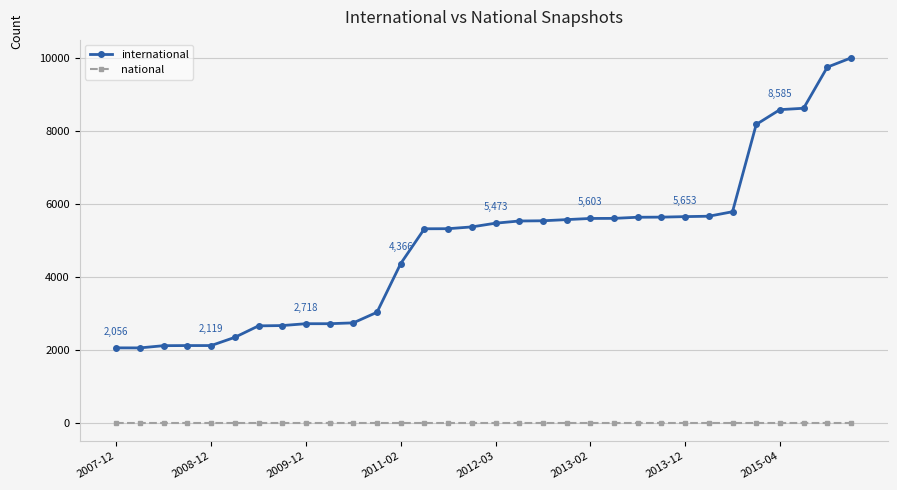

True or false: national and international intersect in this chart.

False